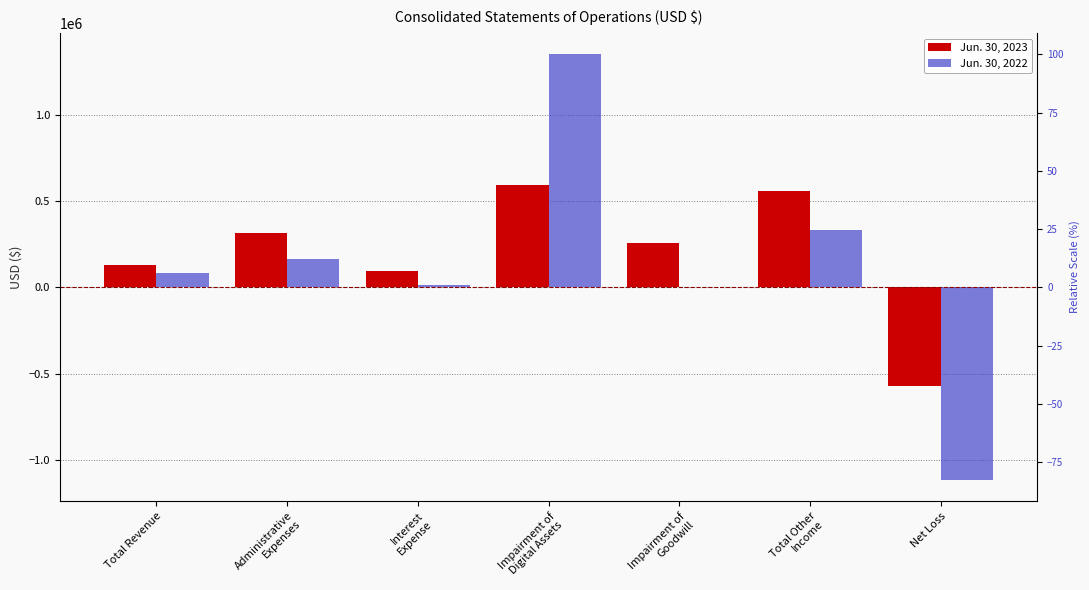

Is the value of Jun. 30, 2023 at Net Loss greater than the value of Jun. 30, 2022 at Administrative
Expenses?

No